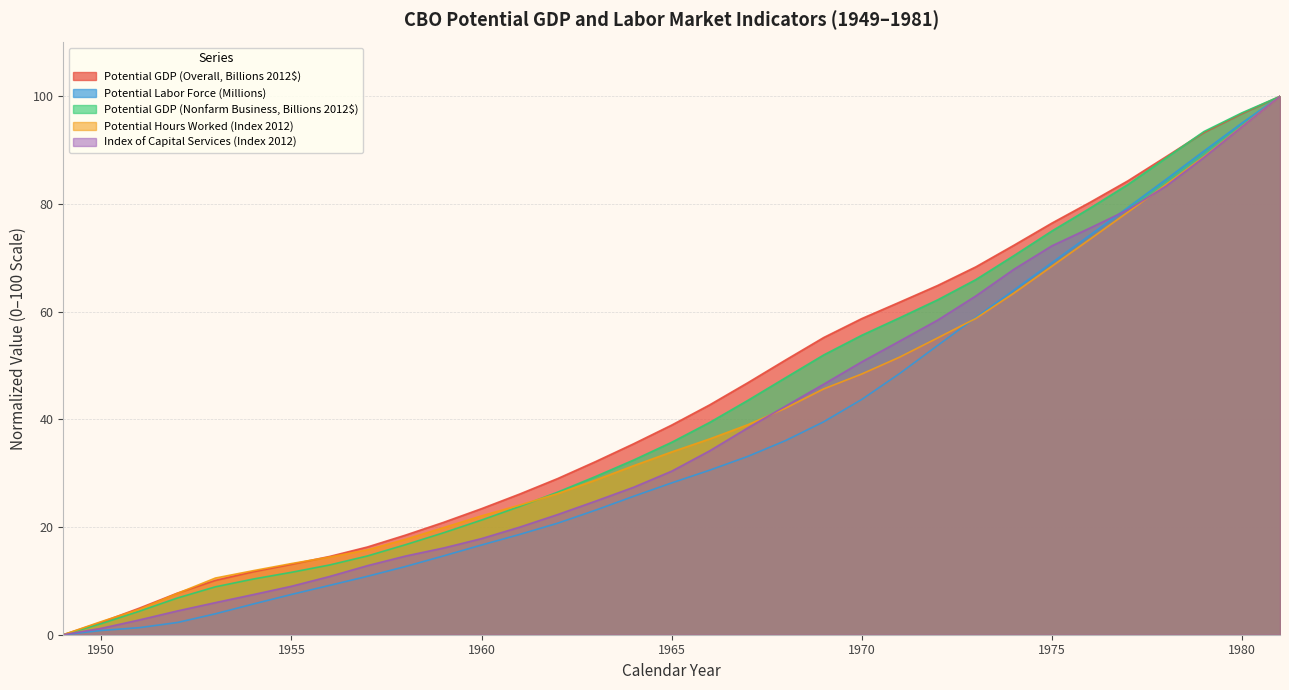

How many times do Potential Hours Worked (Index 2012) and Potential GDP (Nonfarm Business, Billions 2012$) cross each other?

1